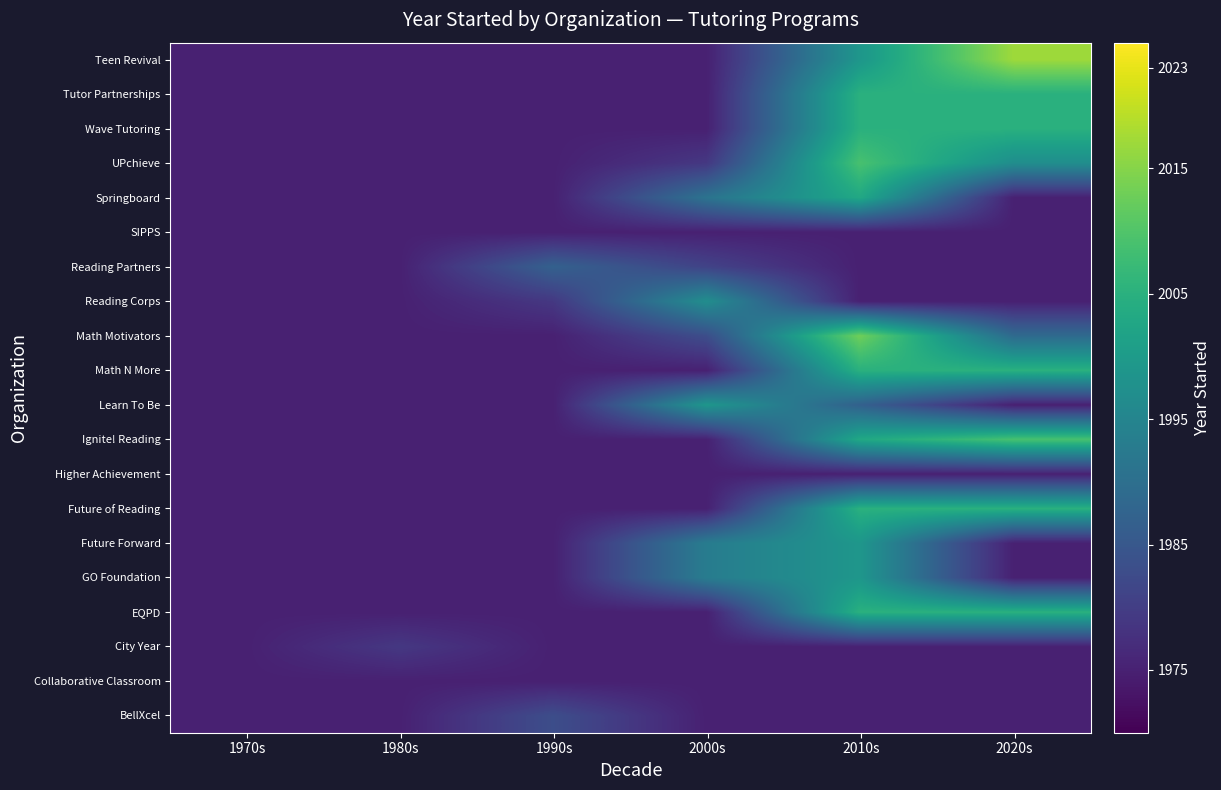

Which category has the lowest value across all series?

1970s